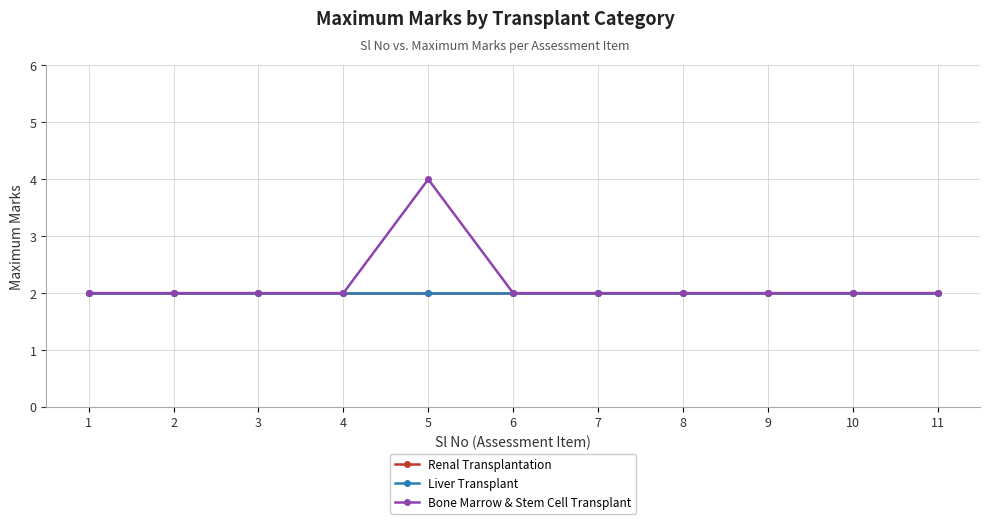

What is the value of the Renal Transplantation point at the 10th from the left?

2